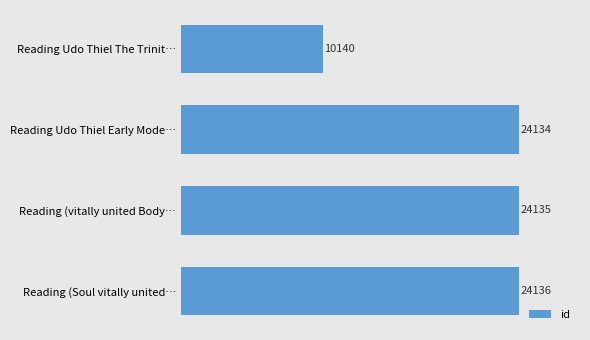

Reading top to bottom, extract all data points from this chart.

Reading Udo Thiel The Trinit…=10140	Reading Udo Thiel Early Mode…=24134	Reading (vitally united Body…=24135	Reading (Soul vitally united…=24136